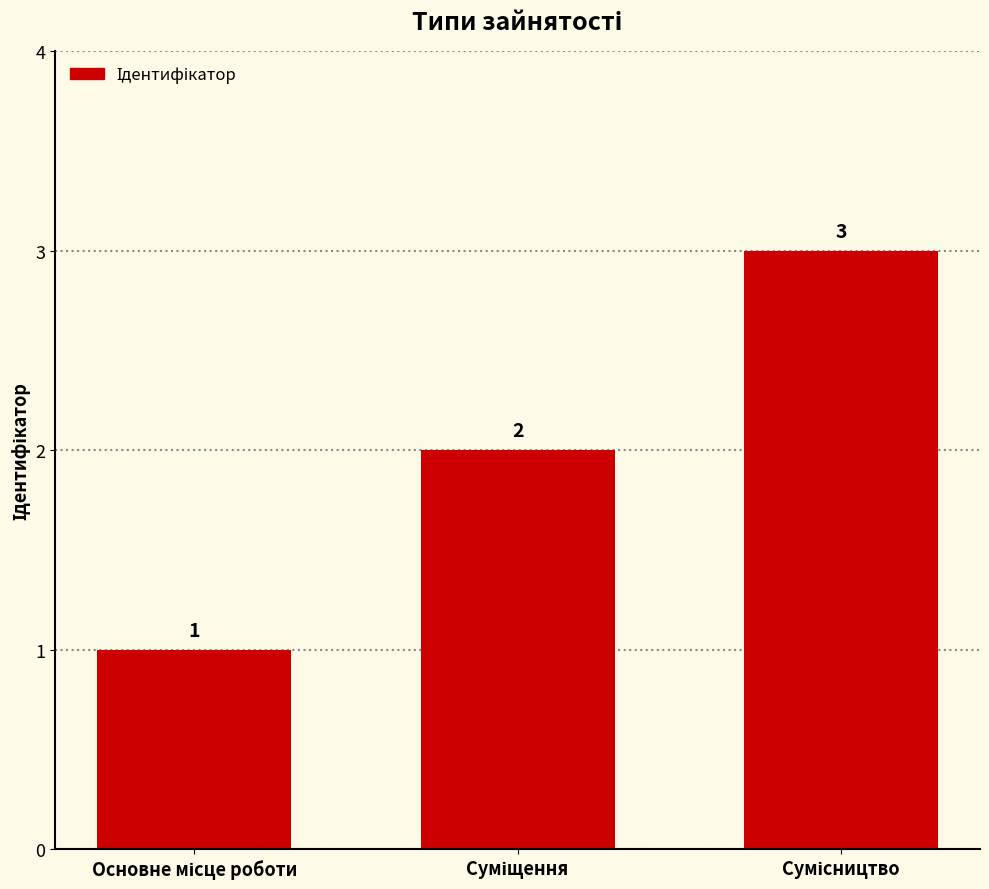

What is the sum of all values?

6